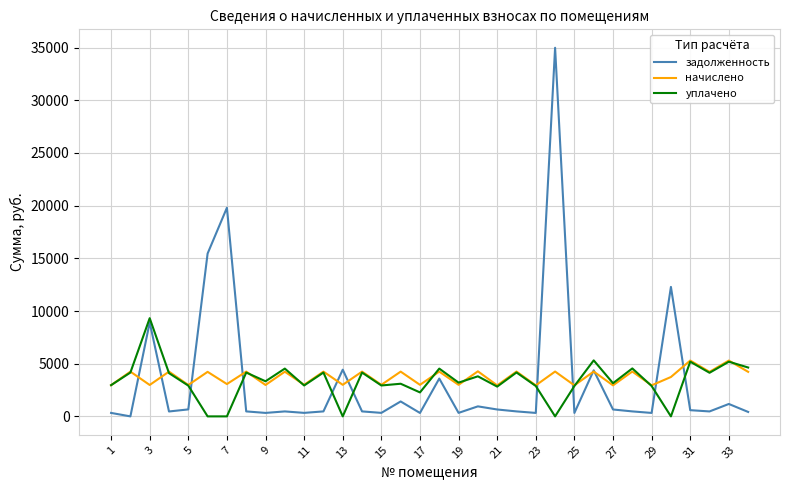

Which series has the largest range (max minus min)?

задолженность